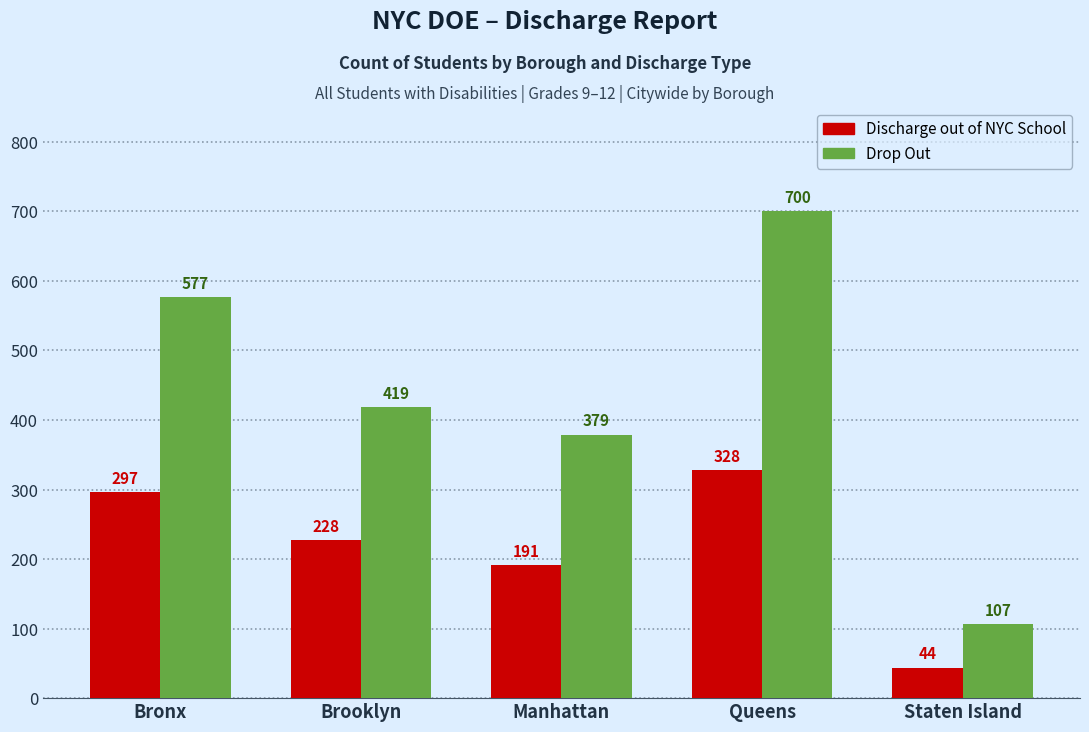

What is the difference between the second highest and minimum values in the Discharge out of NYC School series?

253